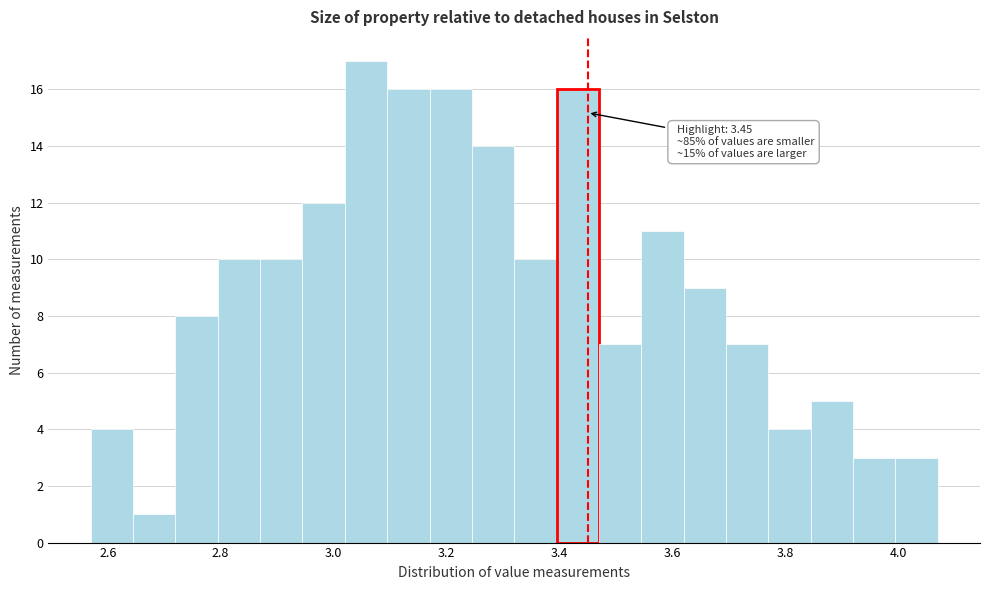

Read against the x-axis, roughly where is the centre of the tallest bar?

3.06